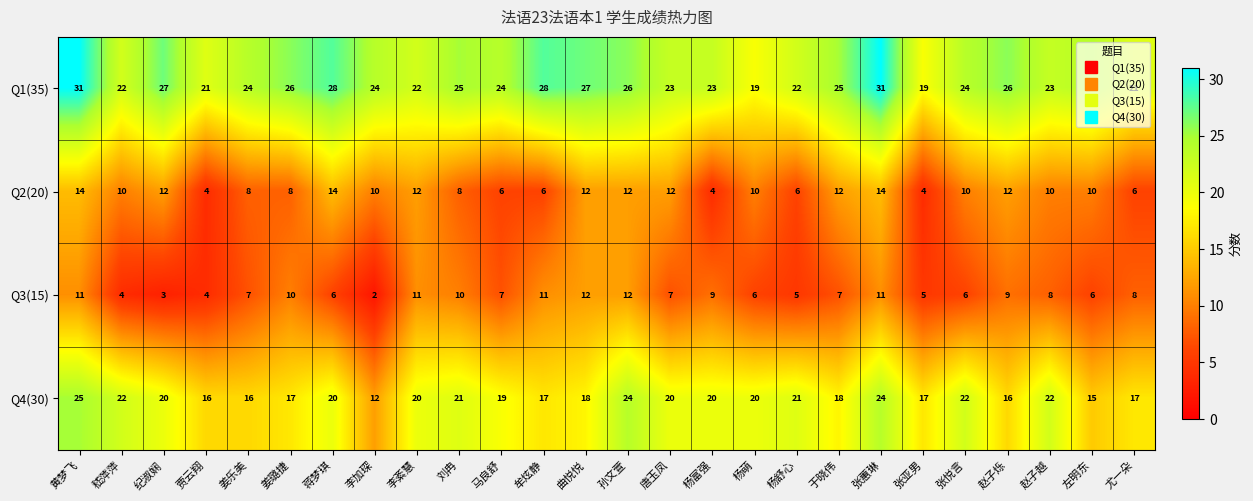

What is the difference between the Q3(15) values at 贾云翔 and 张蕙琳?

7